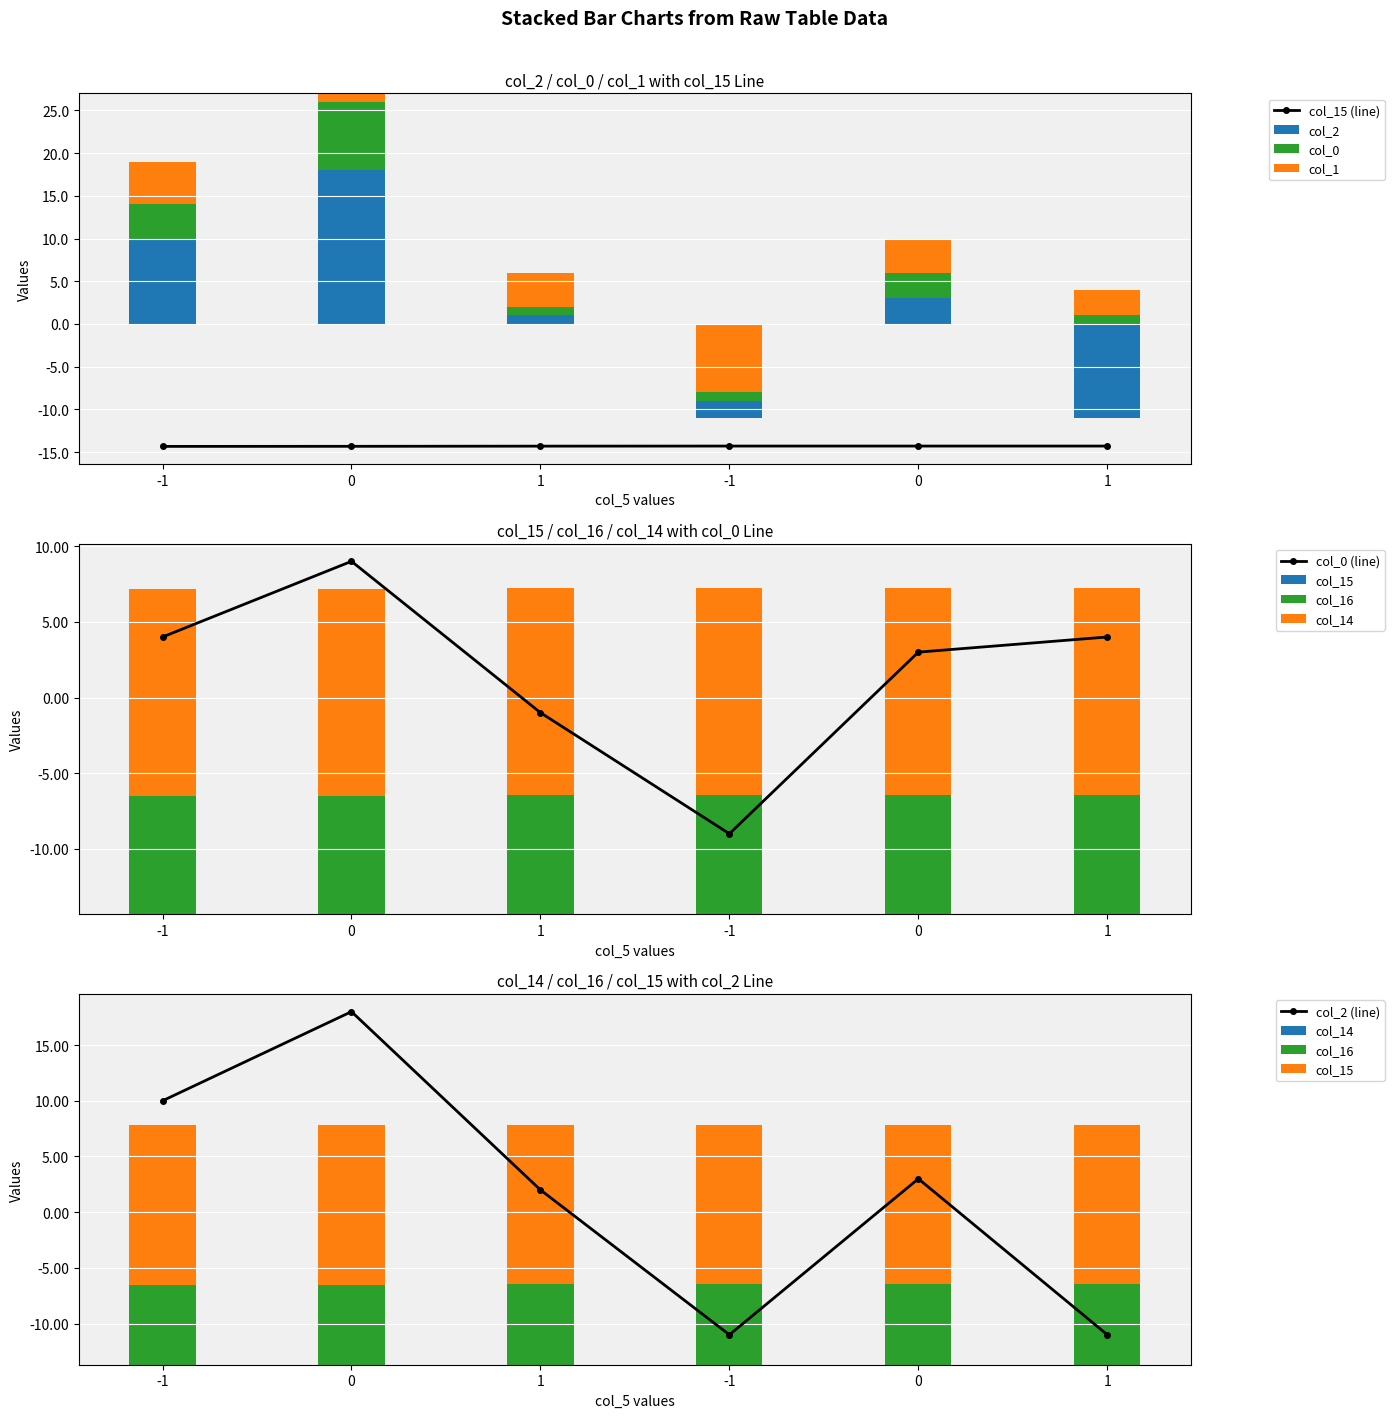

Reading right to left, extract all data points from this chart.

col_2: -11.0	3.0	-11.0	2.0	18.0	10.0
col_15: -14.3	-14.3	-14.3	-14.3	-14.3	-14.3
col_0: 4.0	3.0	-9.0	-1.0	9.0	4.0
col_16: 21.5	21.5	21.5	21.5	21.5	21.5
col_1: -3.0	4.0	-8.0	4.0	-1.0	5.0
col_14: -13.7	-13.7	-13.7	-13.7	-13.7	-13.7